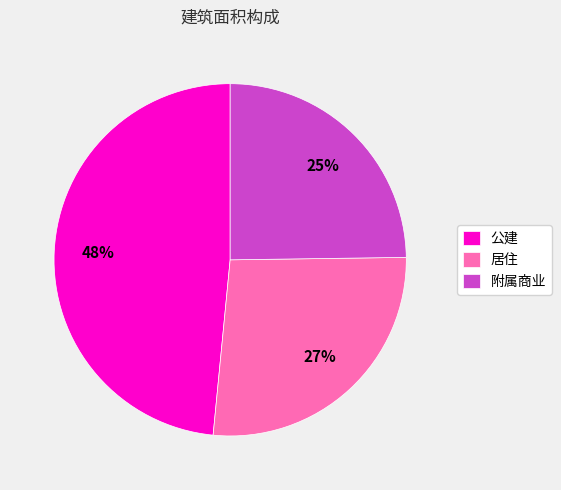

To the nearest percent, what is the average slice percentage?

33%